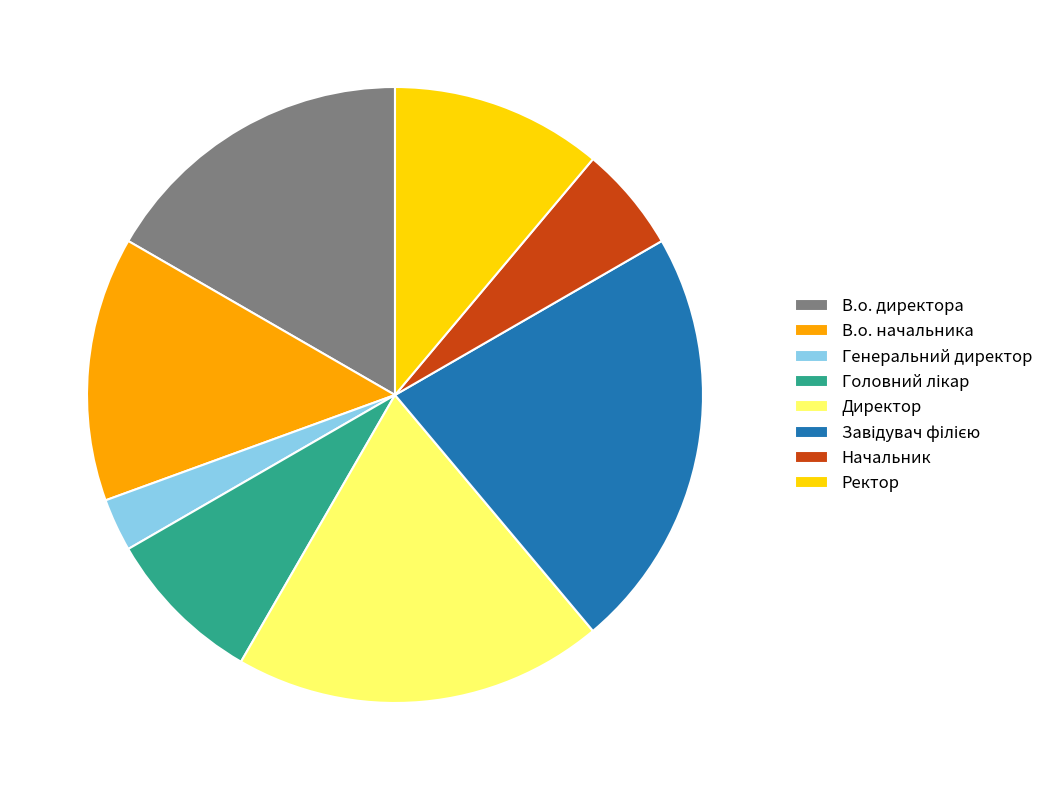

How many slices are in this pie chart?

8